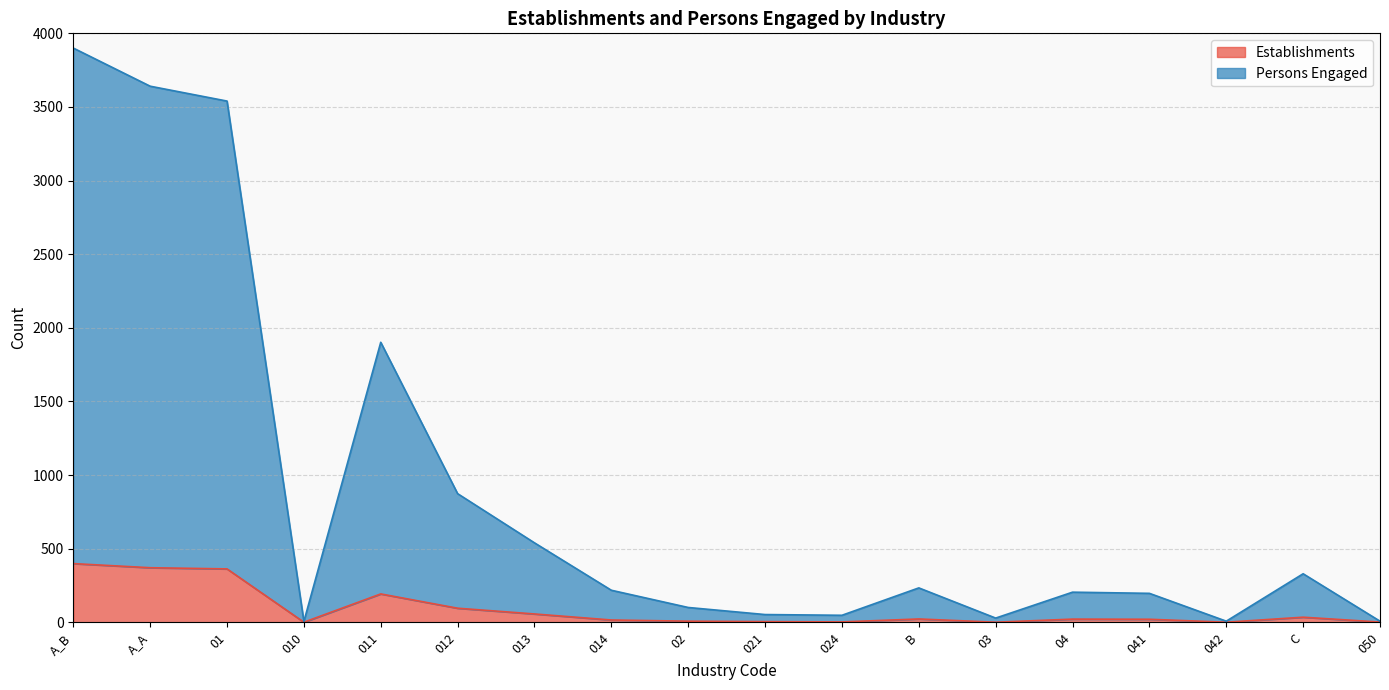

In Establishments, how many points are lower than both neighbors (excluding endpoints)?

4